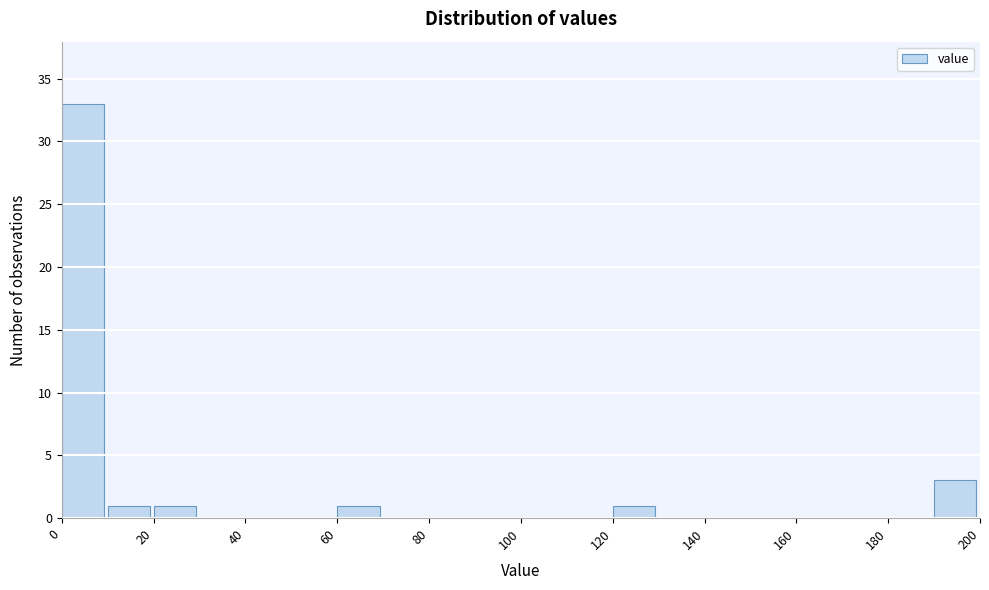

Over which range of the x-axis is the bar tallest?

0 to 10